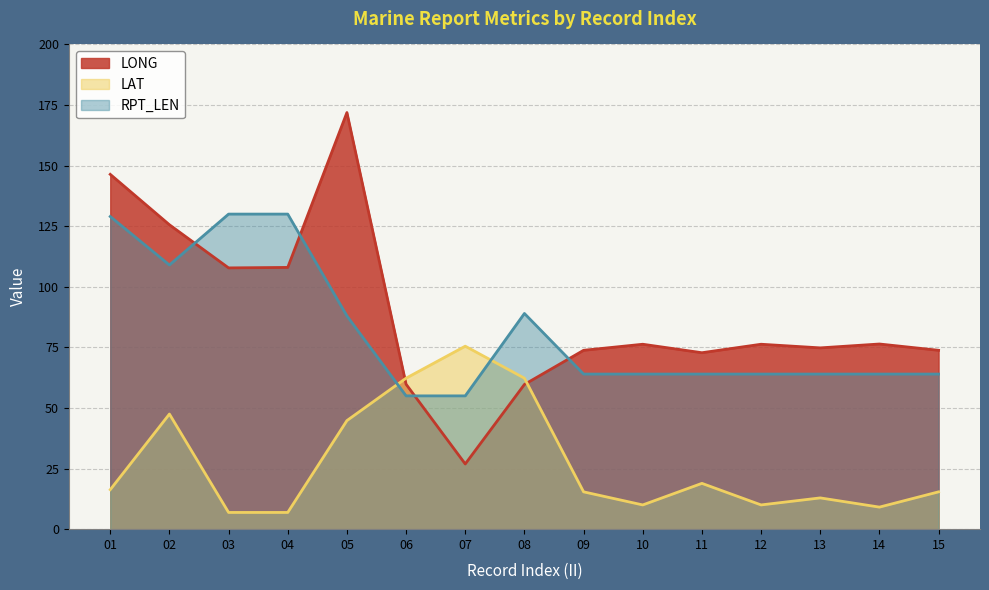

Which series has the largest range (max minus min)?

LONG